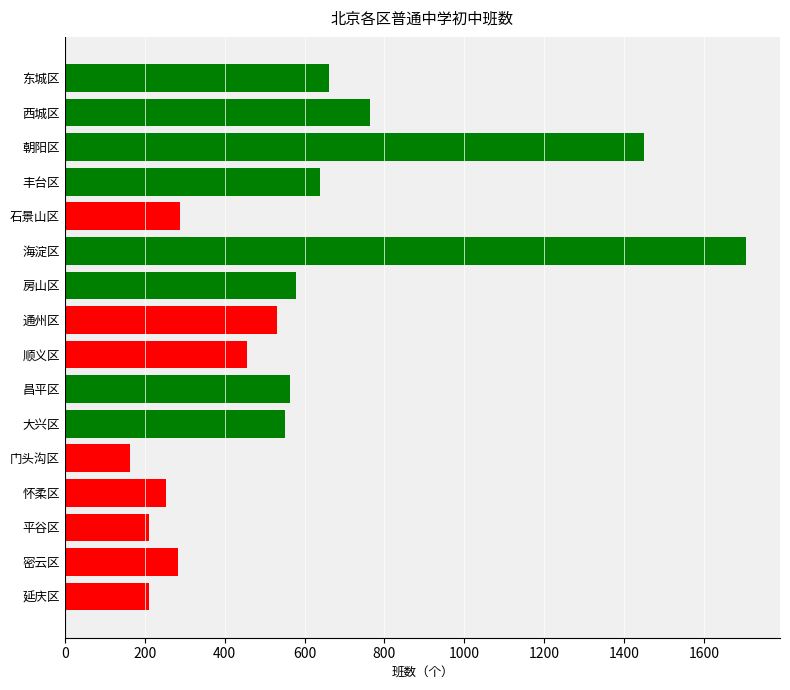

The value at 门头沟区 is 162. True or false?

True